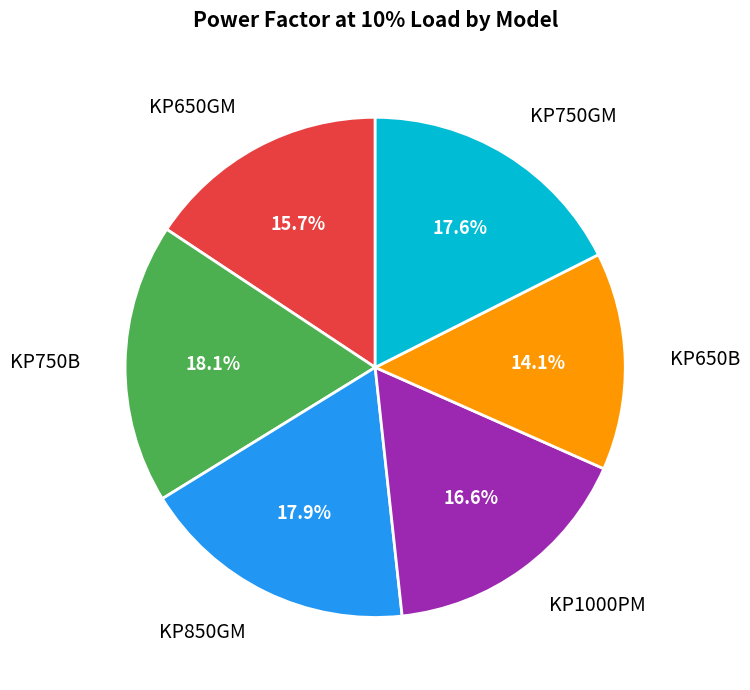

Is KP650GM the majority of the pie?

No